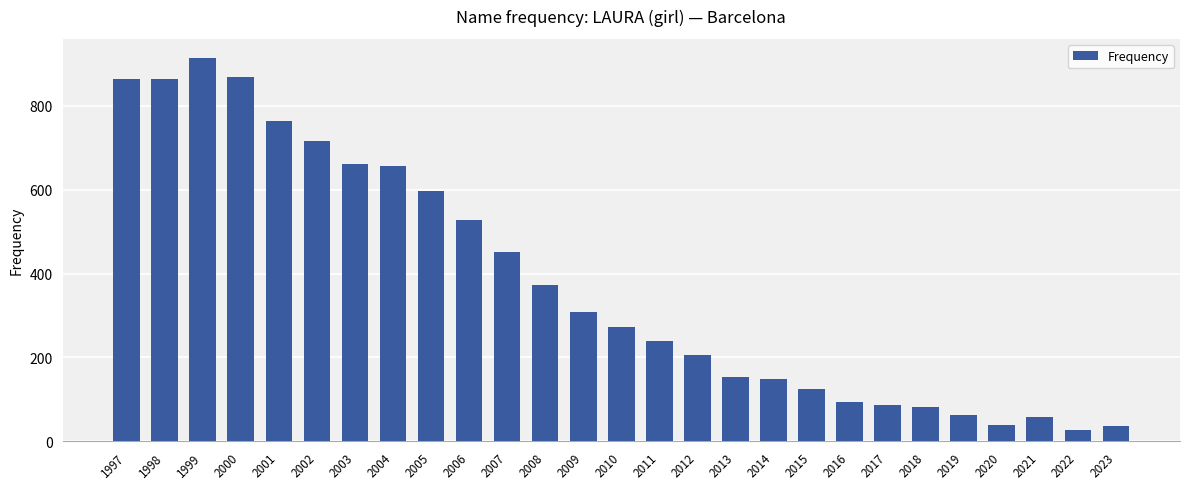

What is the minimum value shown in the chart?

27